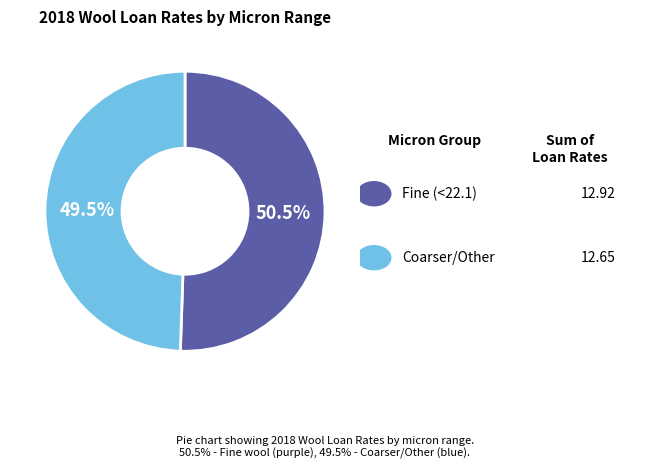

Does any single category account for the majority?

Yes